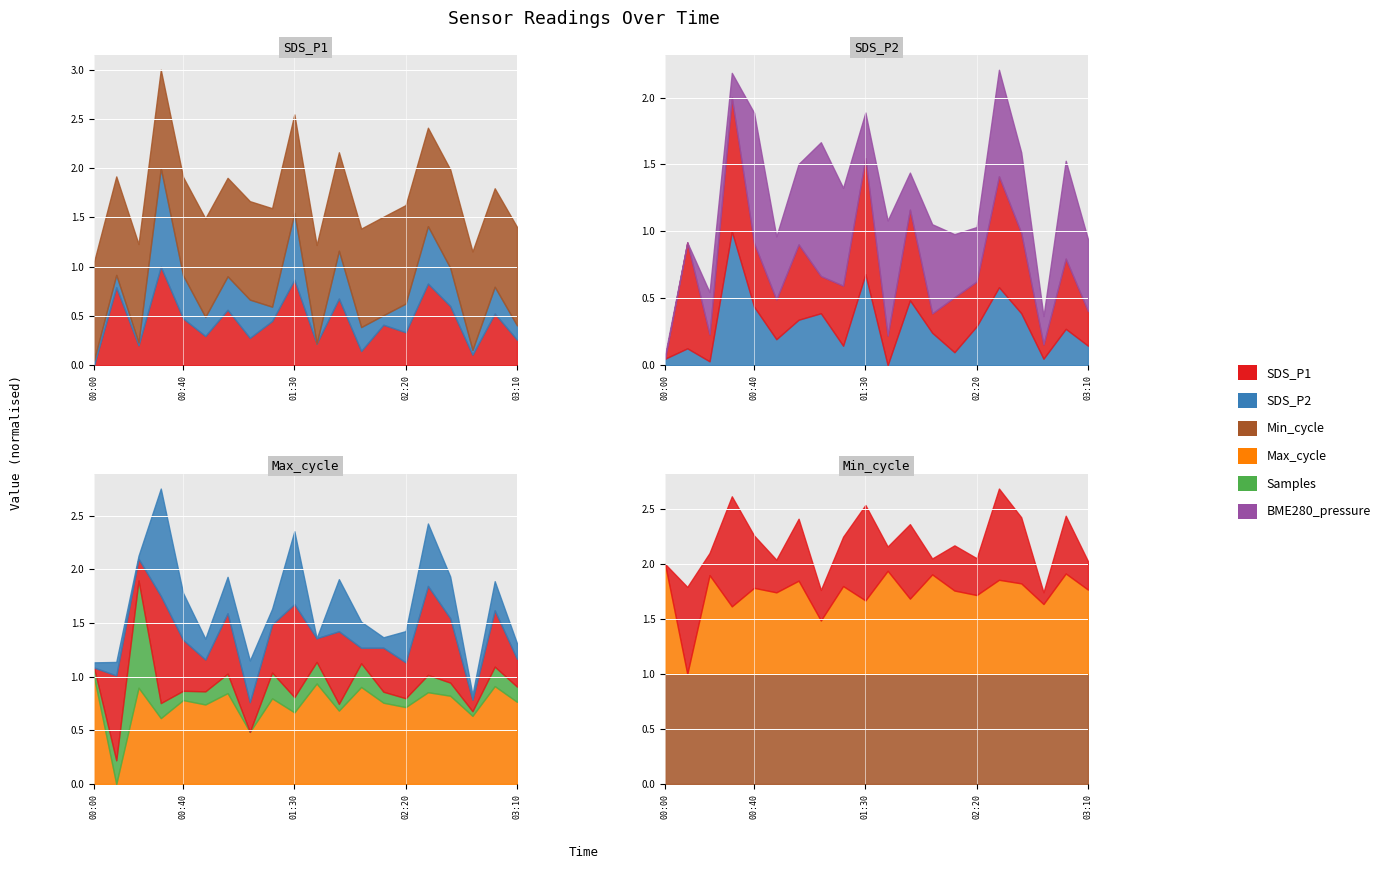

Between 01:50 and 00:20, which is larger?

01:50